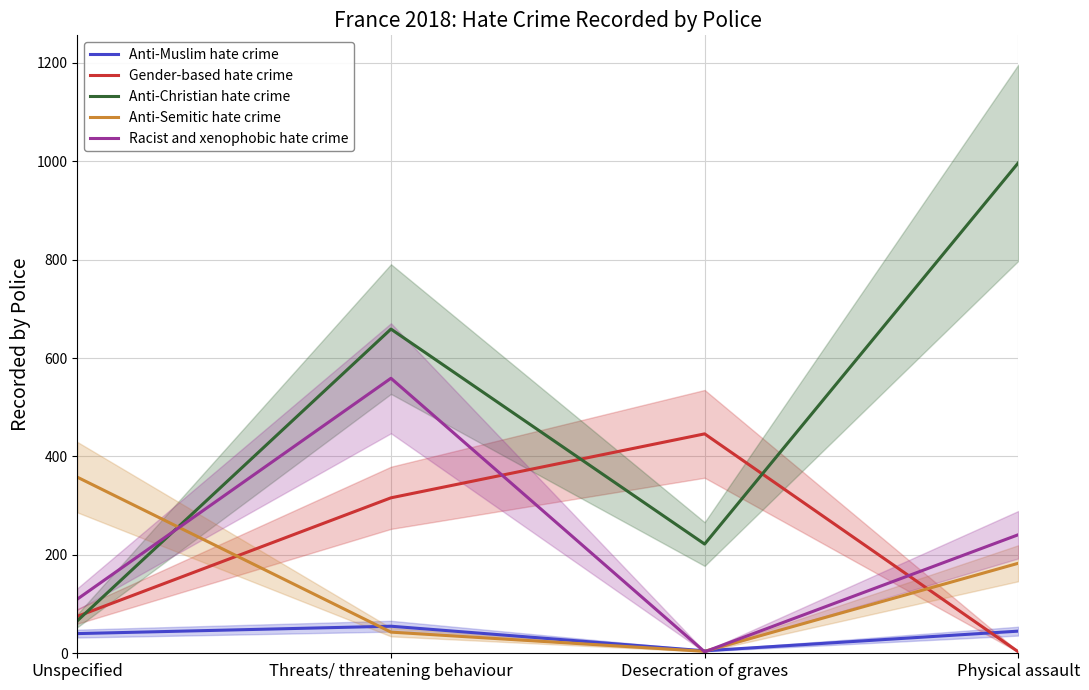

What is the average value of the Racist and xenophobic hate crime series?

228